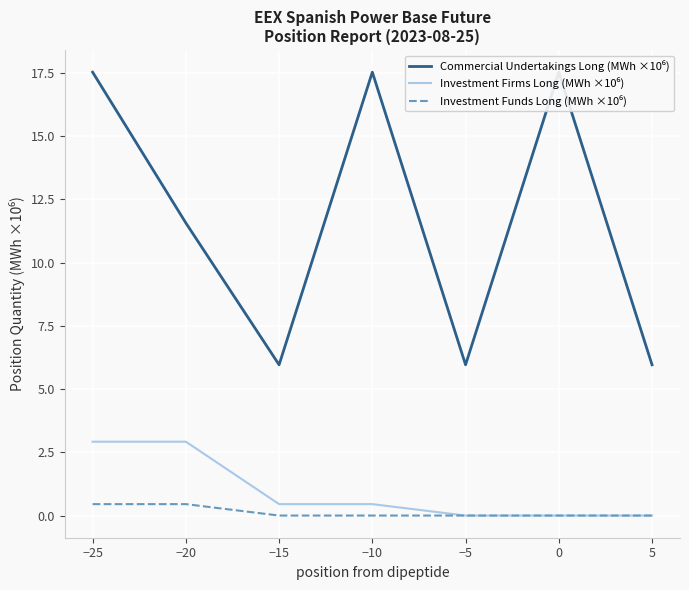

Between 5 and −25, which is larger?

−25